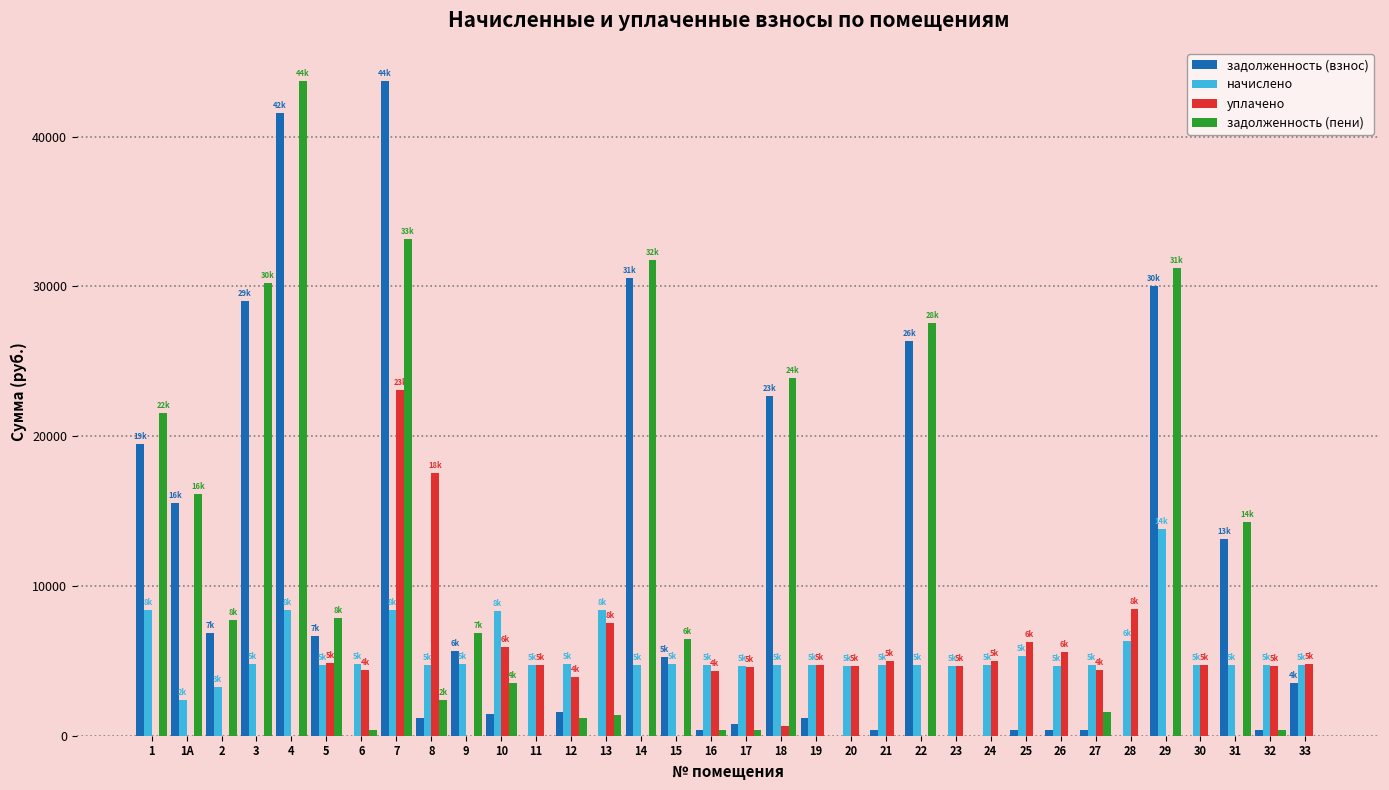

The value of задолженность (пени) at 25 is 25744.7. True or false?

False